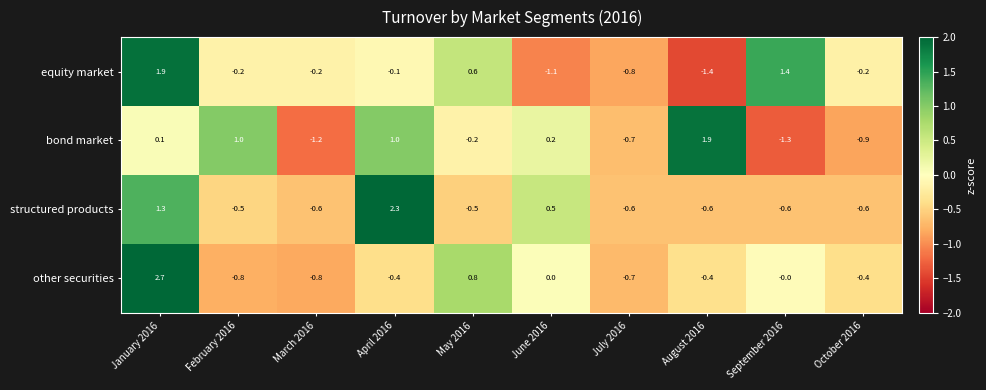

At October 2016, list the series in order from largest to smallest.

equity market, other securities, structured products, bond market